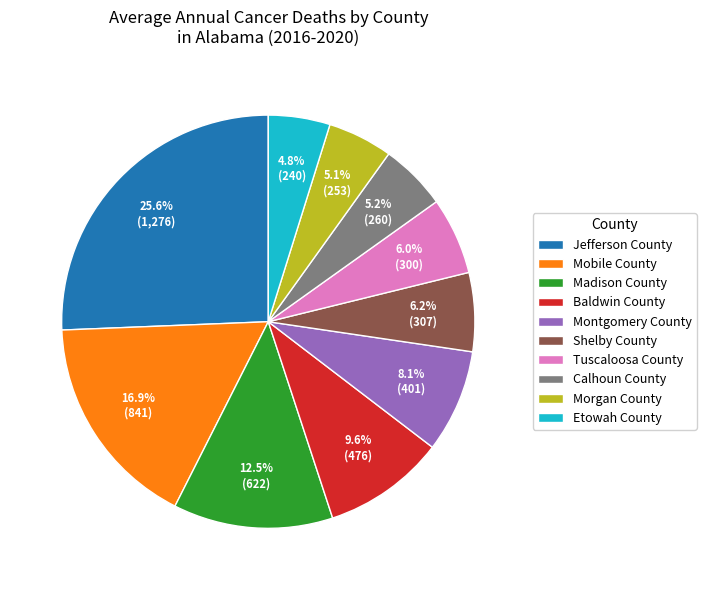

What percentage is the Calhoun County slice, to the nearest percent?

5%